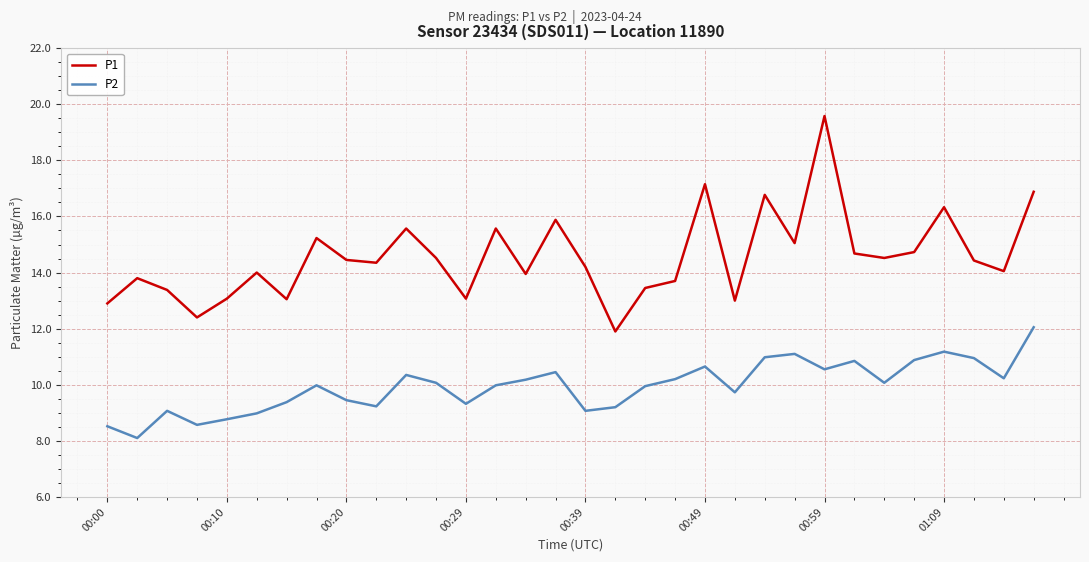

Rank the series by their average value, from highest to lowest.

P1, P2